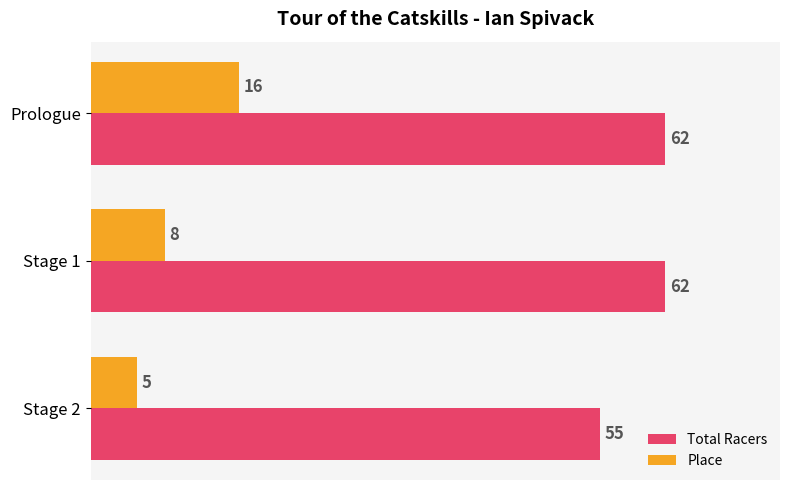

The value of Place at Stage 2 is 2. True or false?

False